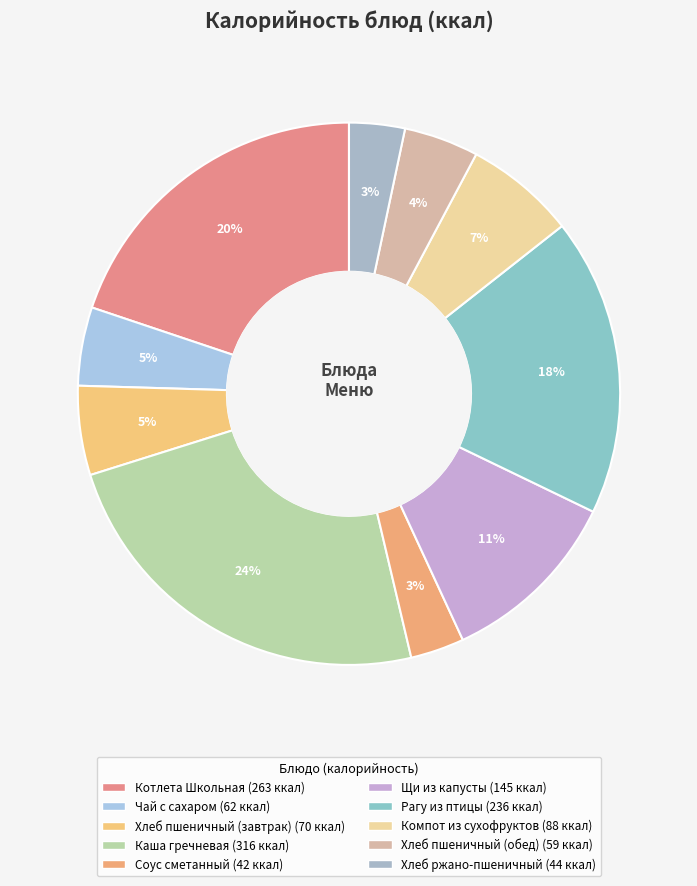

How many slices are in this pie chart?

10